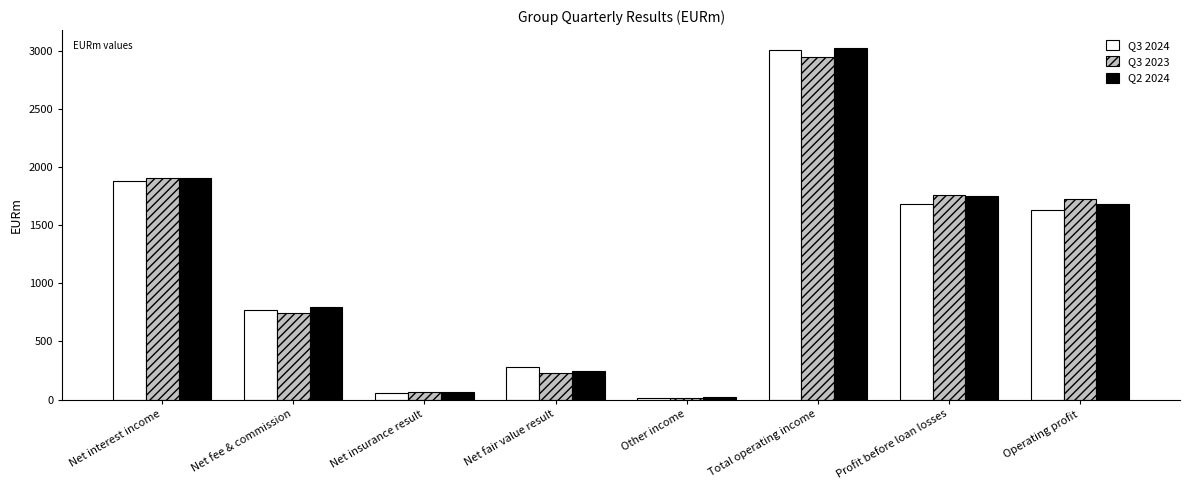

List the labels in order of Q2 2024 value, largest first.

Total operating income, Net interest income, Profit before loan losses, Operating profit, Net fee & commission, Net fair value result, Net insurance result, Other income